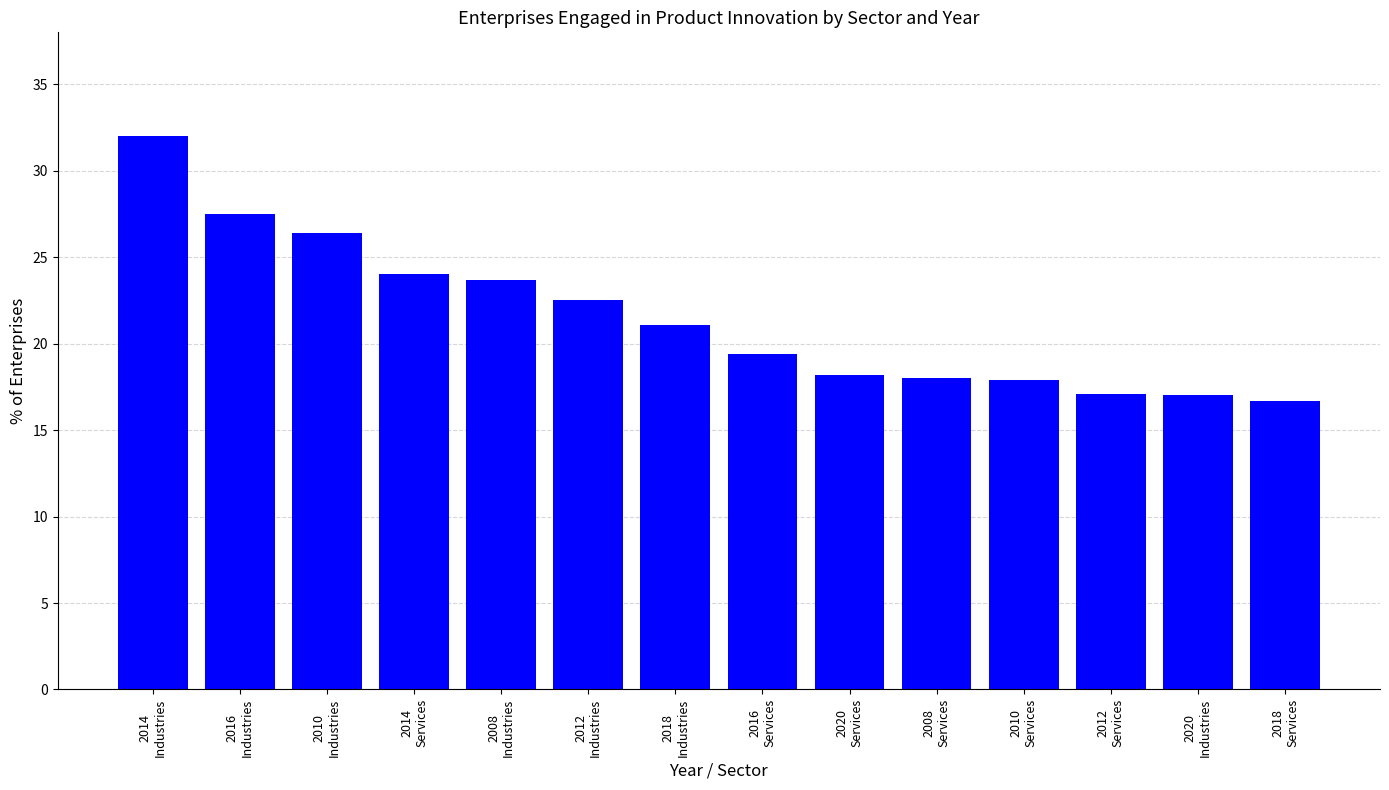

Which has a higher value, 2010
Services or 2018
Industries?

2018
Industries